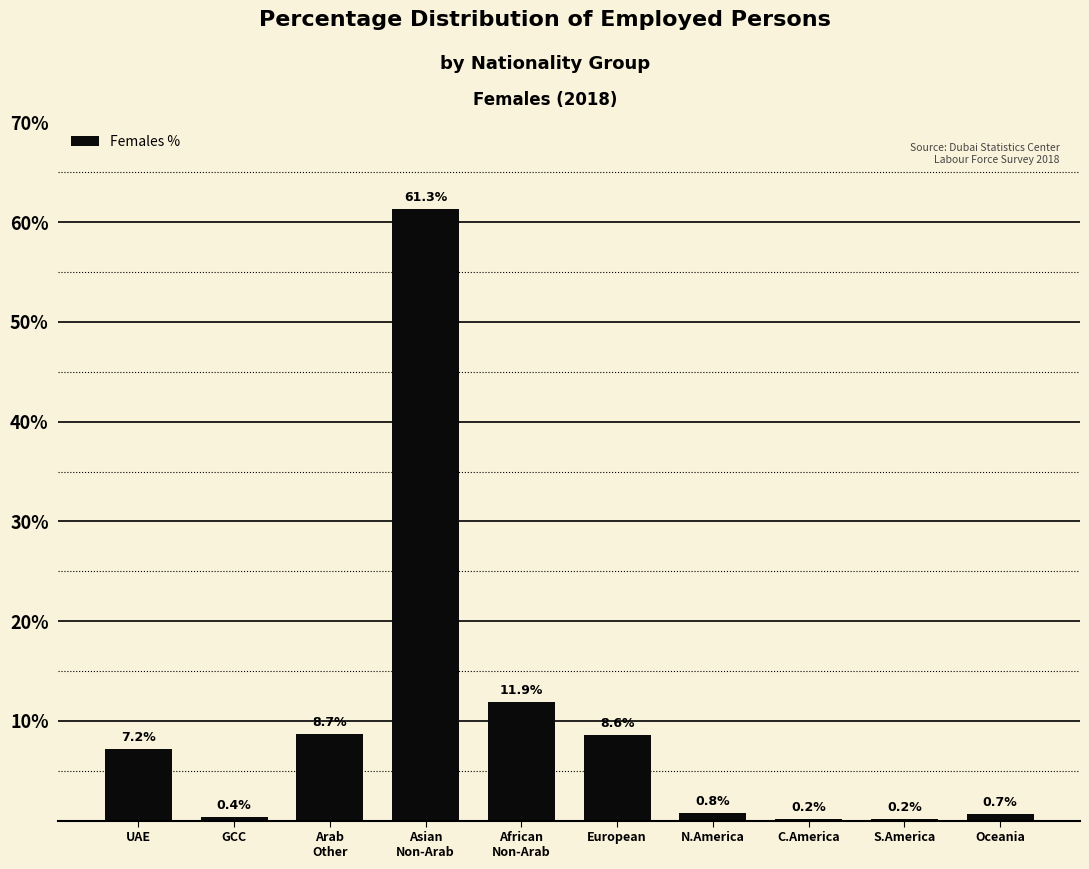

Read the value at Oceania.

0.7